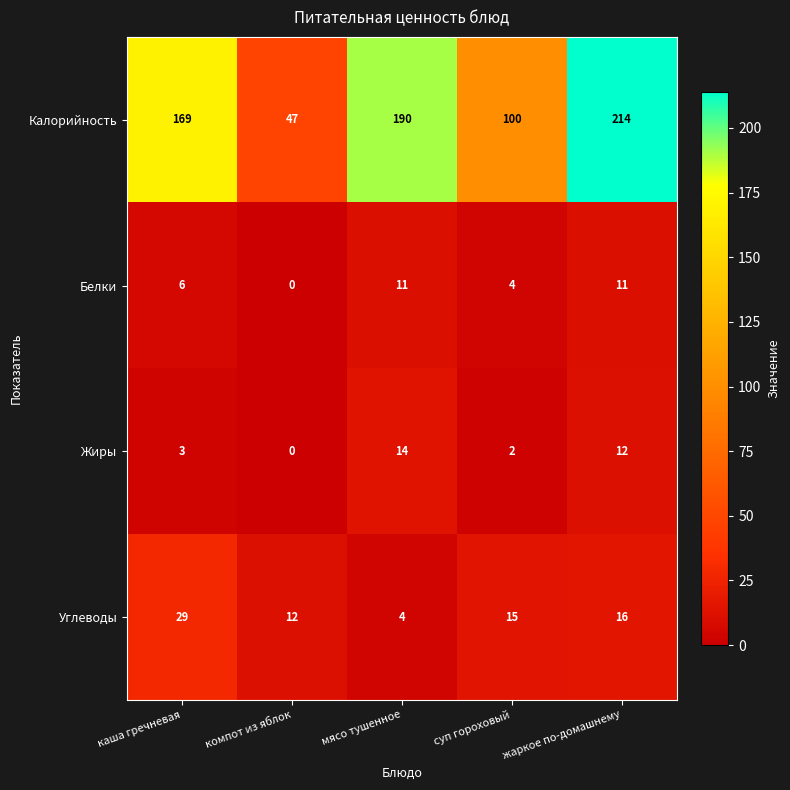

Reading right to left, transcribe all the data shown in this chart.

Калорийность: 214	100	190	47	169
Белки: 11	4	11	0	6
Жиры: 12	2	14	0	3
Углеводы: 16	15	4	12	29